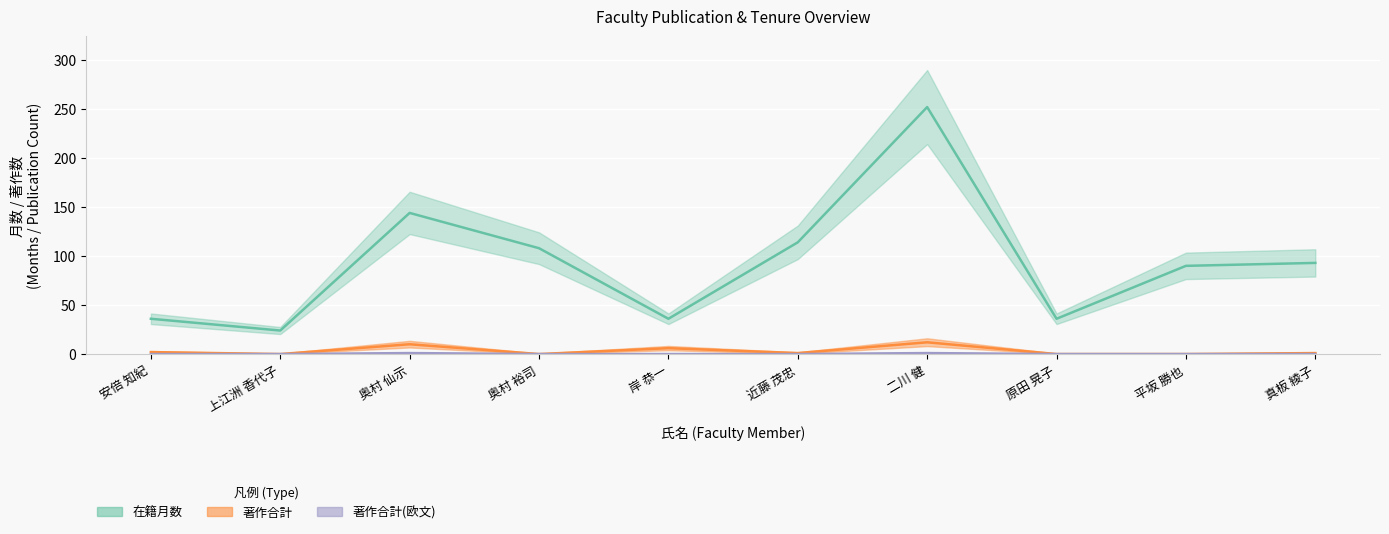

True or false: 在籍月数 and 著作合計 cross at least once.

False